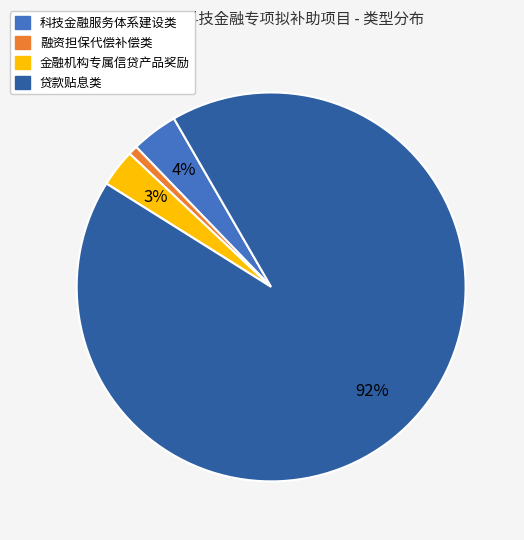

What is the smallest slice in the pie chart?

融资担保代偿补偿类